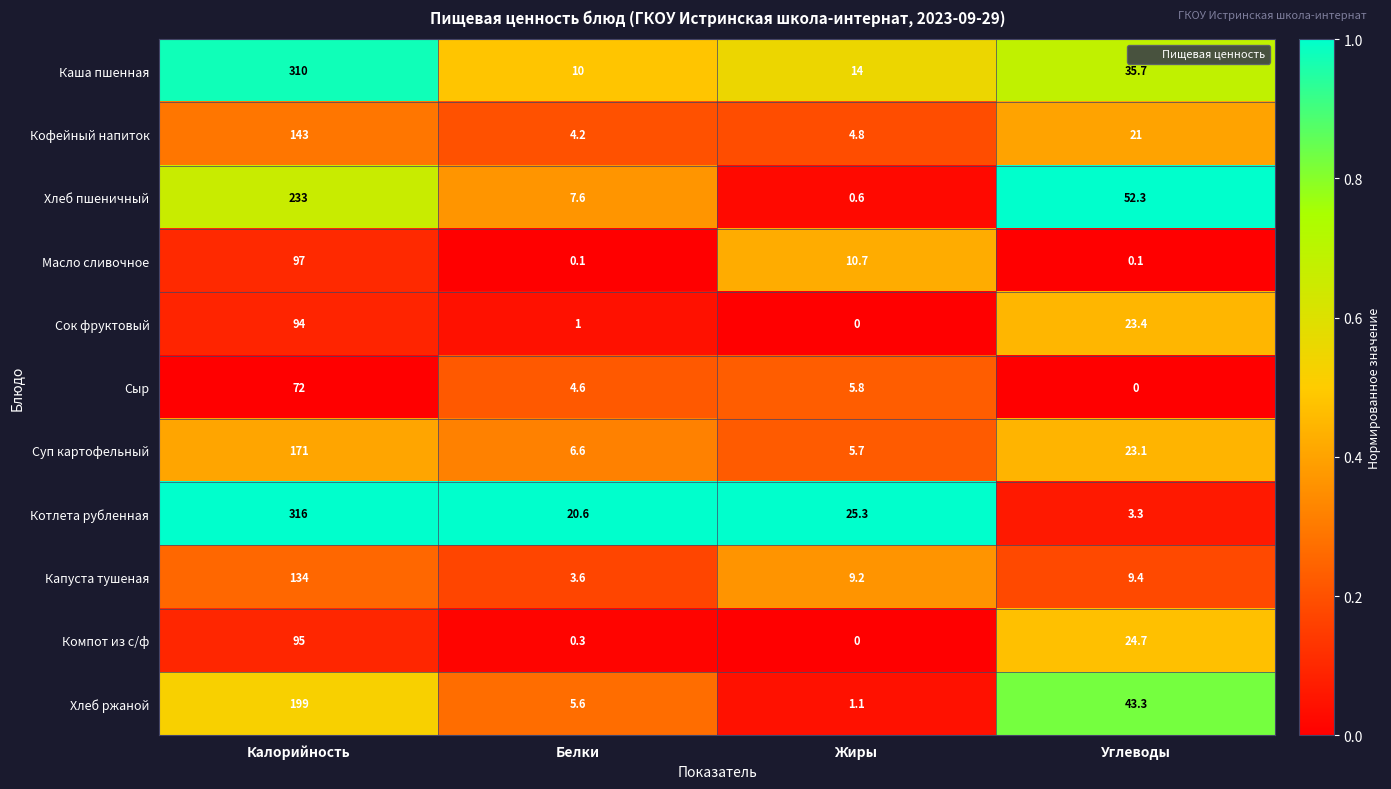

What is the difference between the maximum and second lowest values in the Капуста тушеная series?

124.8